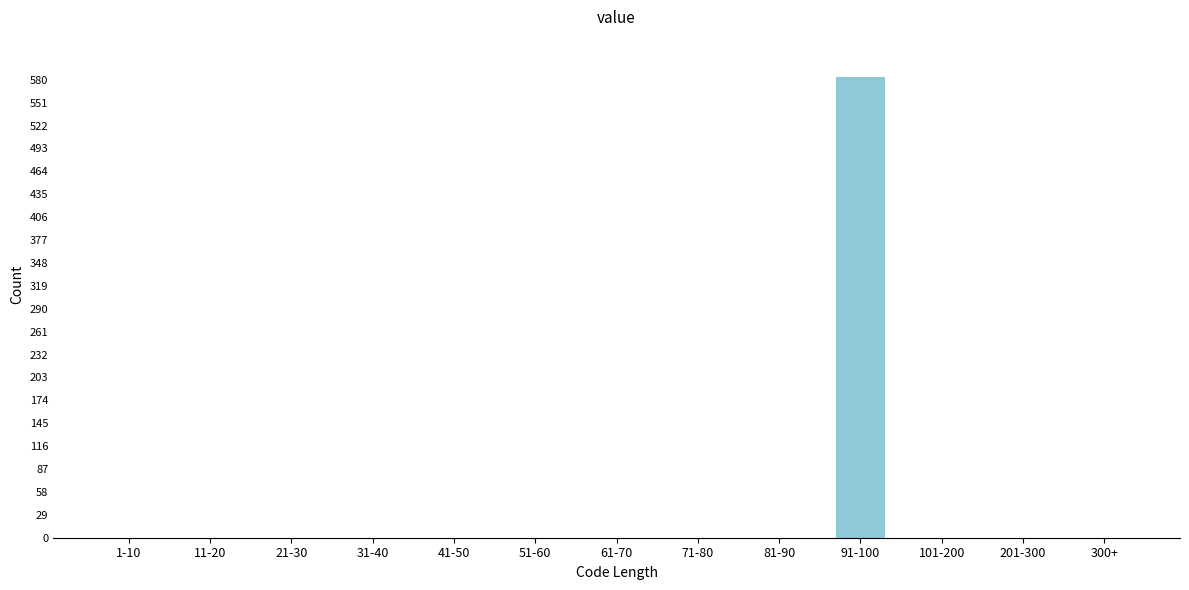

Reading left to right, list all the values displayed in this chart.

1-10=0	11-20=0	21-30=0	31-40=0	41-50=0	51-60=0	61-70=0	71-80=0	81-90=0	91-100=583	101-200=0	201-300=0	300+=0